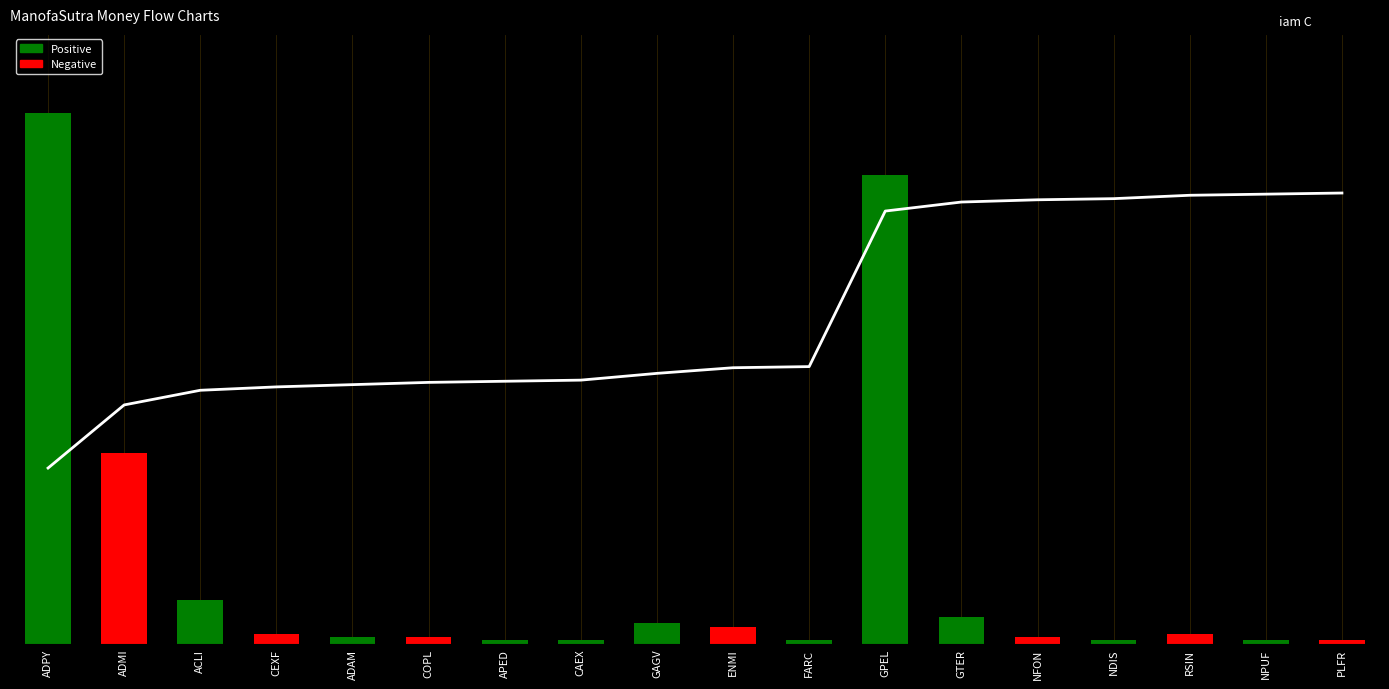

Reading right to left, extract all data points from this chart.

Trend: PLFR=132.6	NPUF=132.3	RSIN=131.9	NDIS=130.9	NFON=130.6	GTER=129.9	GPEL=127.3	FARC=81.5	ENMI=81.2	GAGV=79.6	CAEX=77.6	APED=77.2	COPL=76.9	ADAM=76.2	CEXF=75.6	ACLI=74.6	ADMI=70.3	ADPY=51.7
col_2: PLFR=1.0	NPUF=1.0	RSIN=3.0	NDIS=1.0	NFON=2.0	GTER=8.0	GPEL=138.0	FARC=1.0	ENMI=5.0	GAGV=6.0	CAEX=1.0	APED=1.0	COPL=2.0	ADAM=2.0	CEXF=3.0	ACLI=13.0	ADMI=56.0	ADPY=156.0